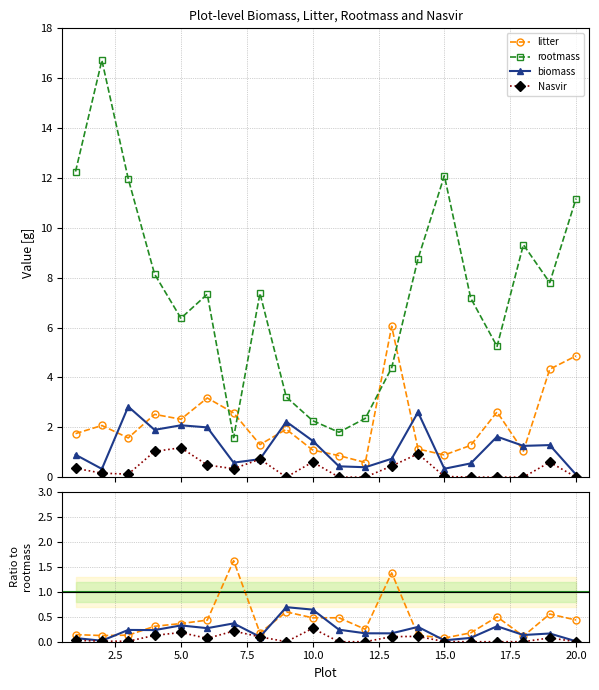

The value of litter at 14 is 1.1. True or false?

True